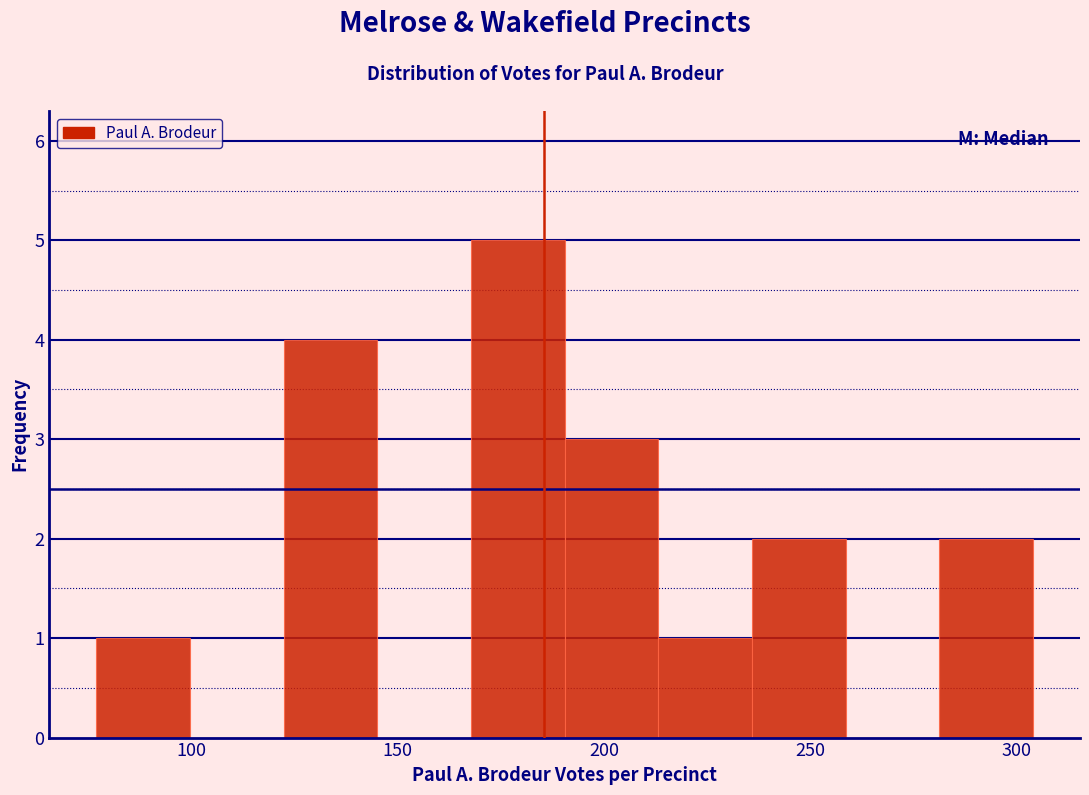

Over which range of the x-axis is the bar tallest?

170 to 190